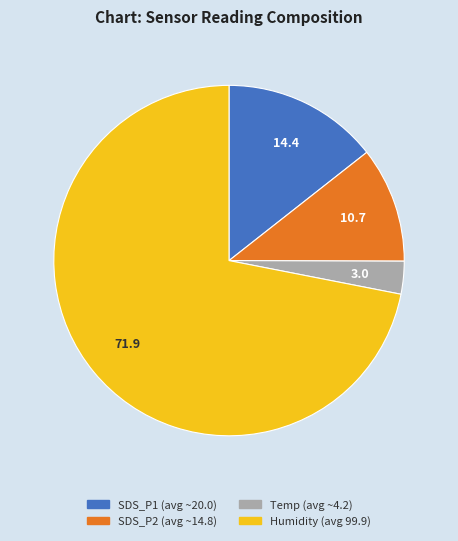

Combined, do SDS_P1 (avg ~20.0) and SDS_P2 (avg ~14.8) account for over 50%?

No